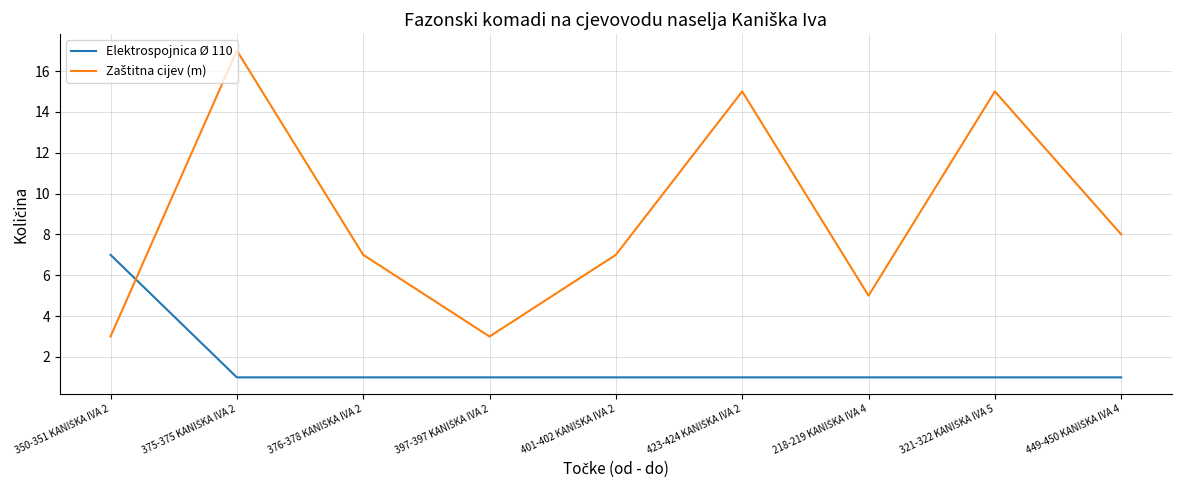

What is the difference between the maximum and minimum values in the Elektrospojnica Ø 110 series?

6